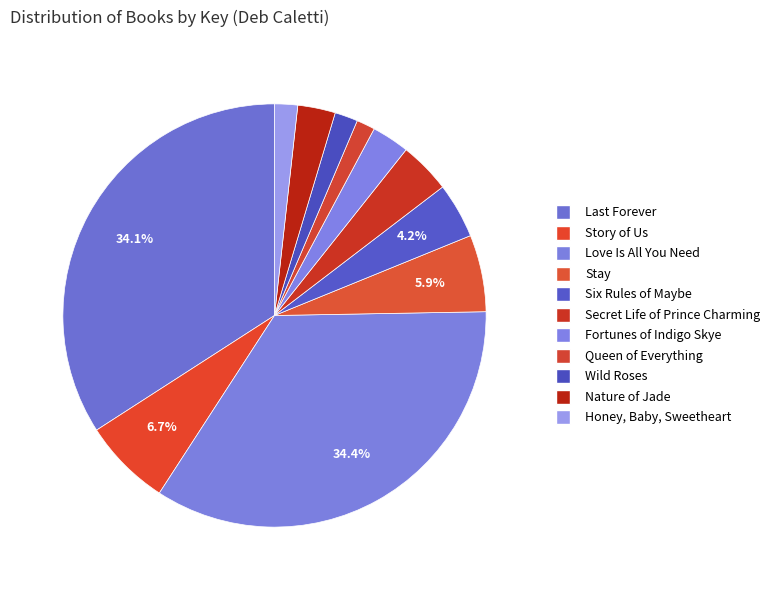

True or false: Queen of Everything accounts for 11% of the total.

False